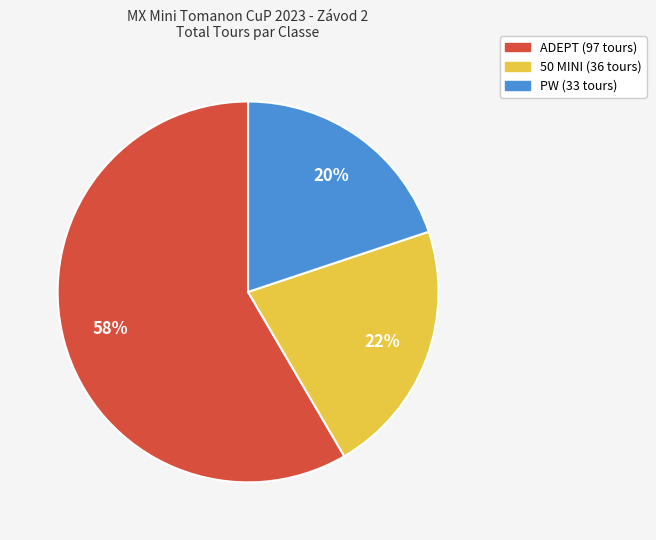

Combined, do ADEPT and PW account for over 50%?

Yes